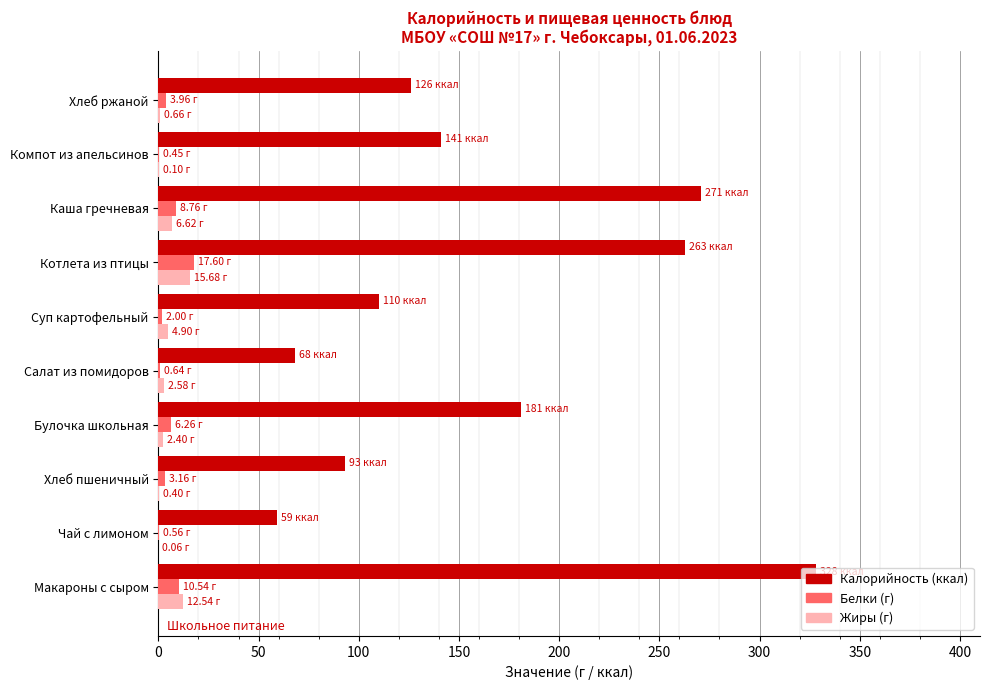

At which category is the sum across all series the highest?

Макароны с сыром